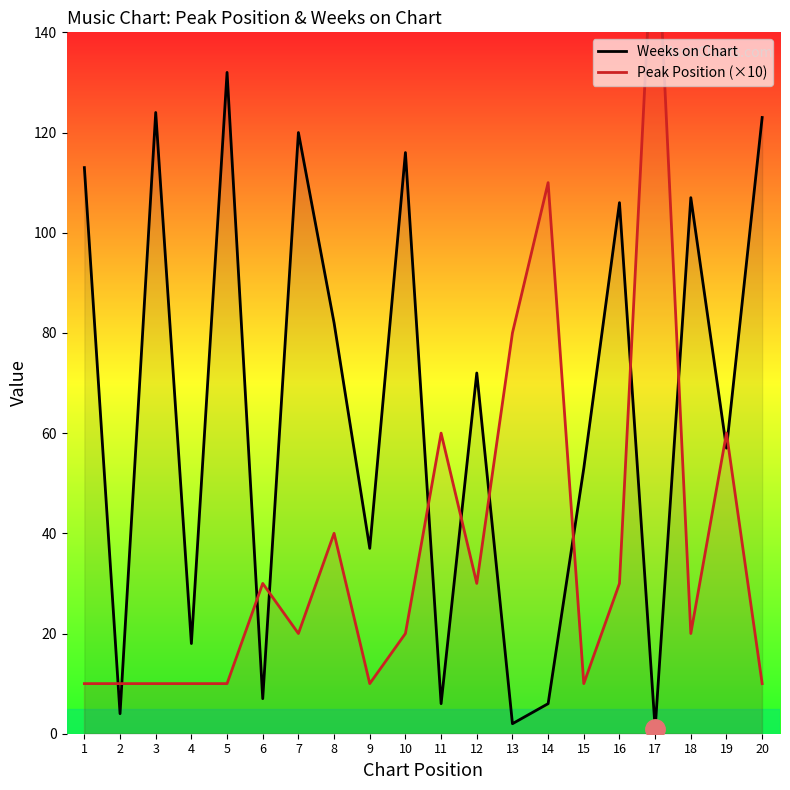

Does the chart display data point markers on the line(s)?

No